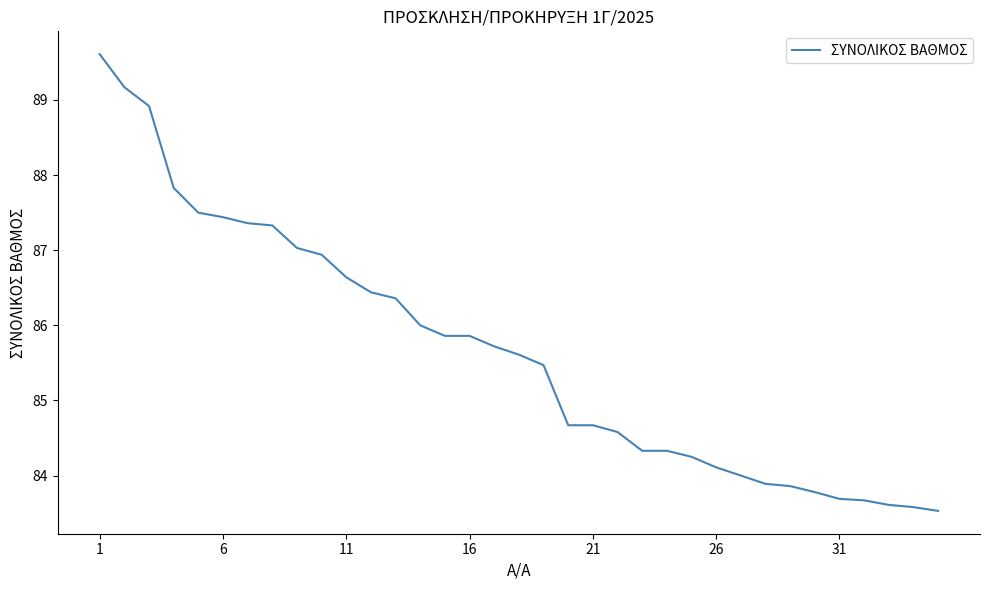

What is the smallest value displayed?

83.5